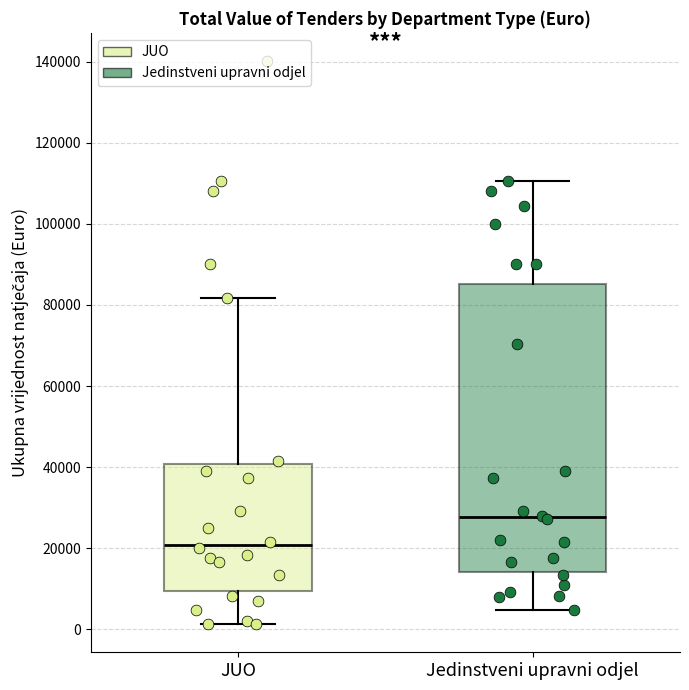

Which box's median line is the highest?

Jedinstveni upravni odjel